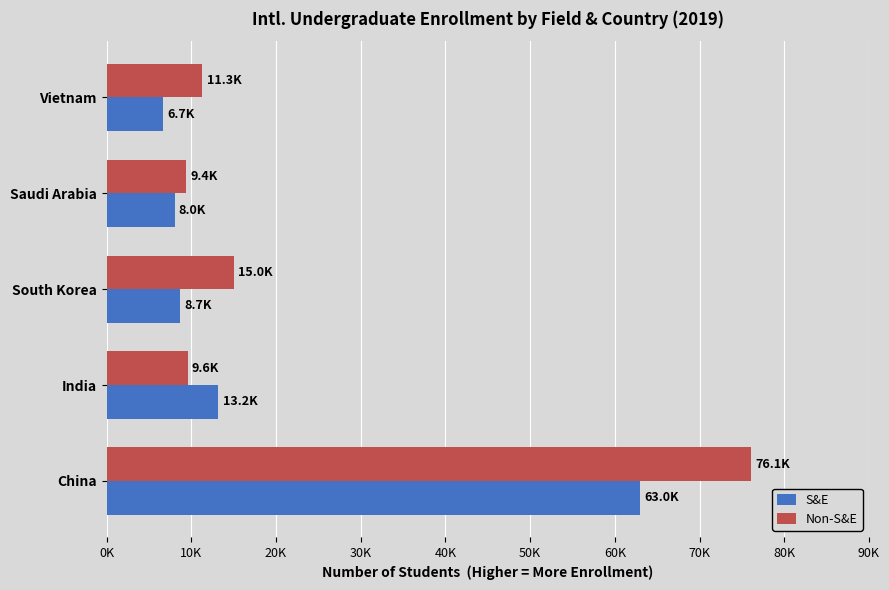

What is the difference between the second highest and second lowest values in the Non-S&E series?

5460